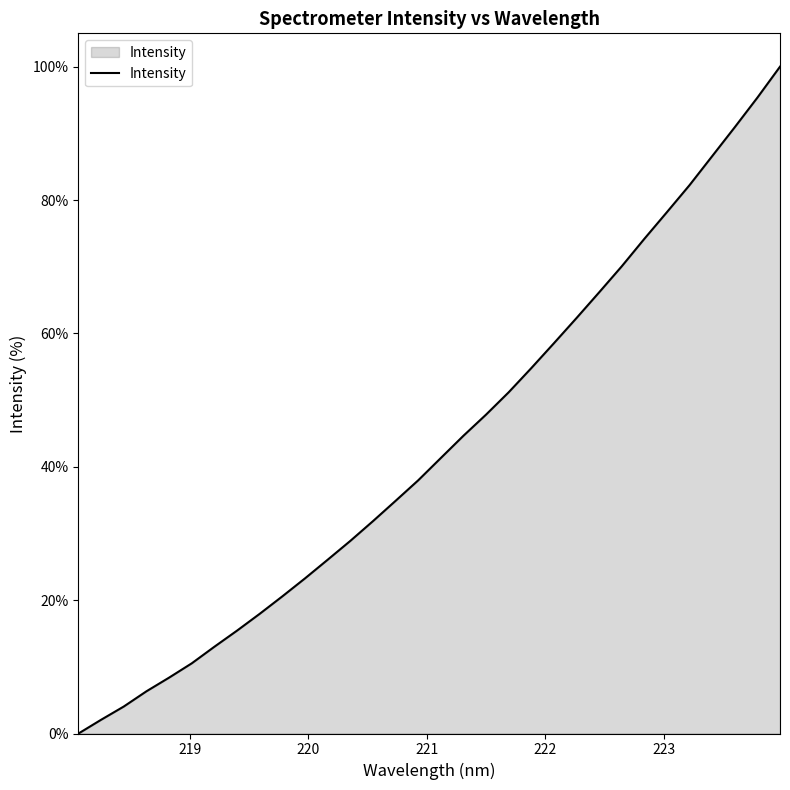

Reading left to right, transcribe all the data shown in this chart.

0.0	2.1	4.0	6.3	8.4	10.5	13.0	15.4	17.9	20.6	23.3	26.1	28.9	31.8	34.9	38.0	41.3	44.6	47.8	51.2	54.8	58.5	62.3	66.2	70.1	74.2	78.2	82.2	86.6	90.9	95.4	100.0